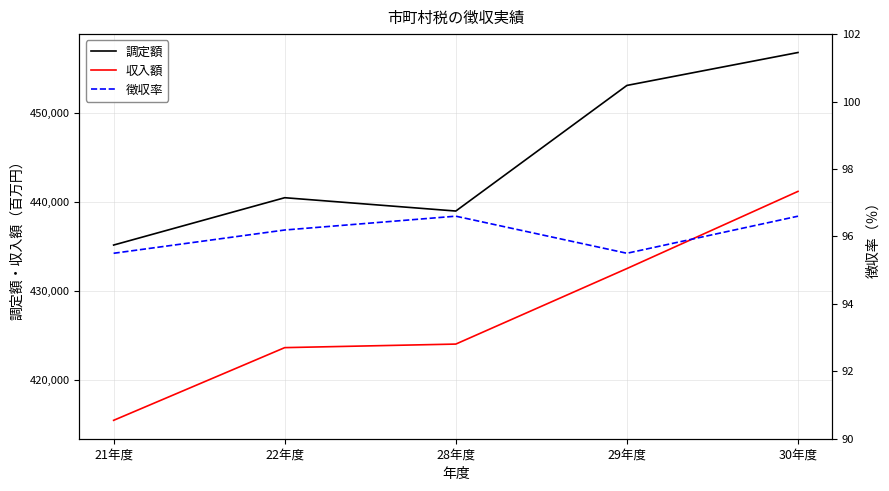

What is the minimum value for 徴収率?

95.5